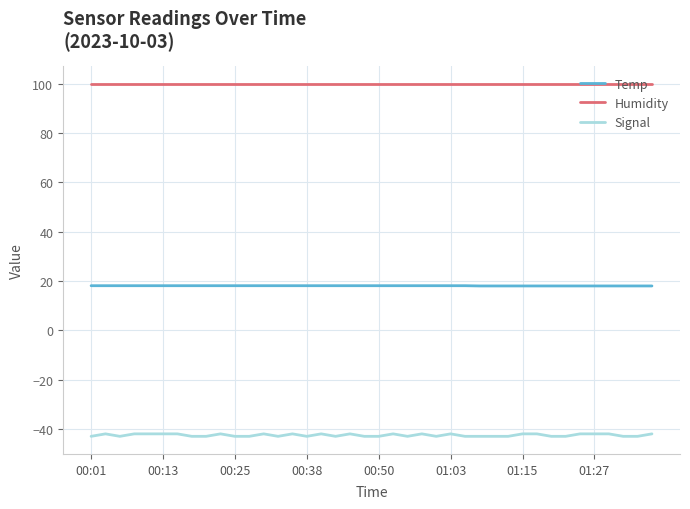

Does the chart display data point markers on the line(s)?

No